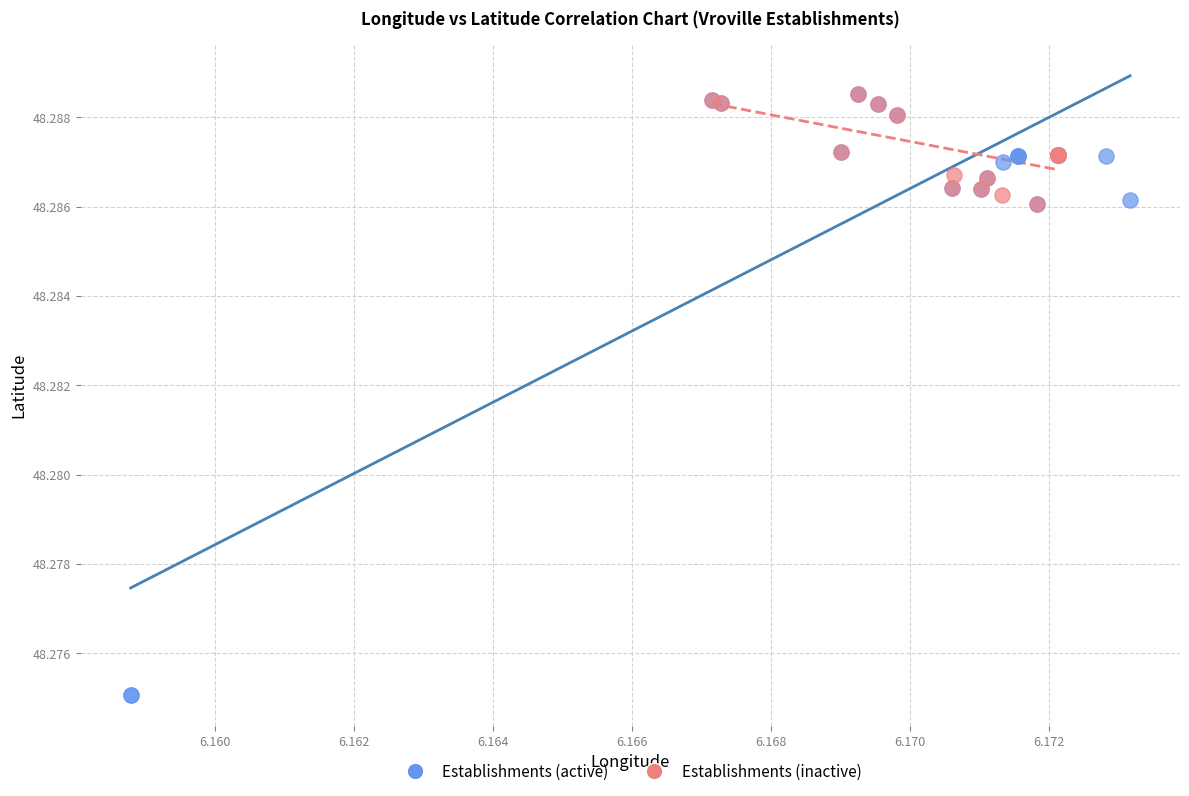

Which series has the widest spread of Y values?

Establishments (active)